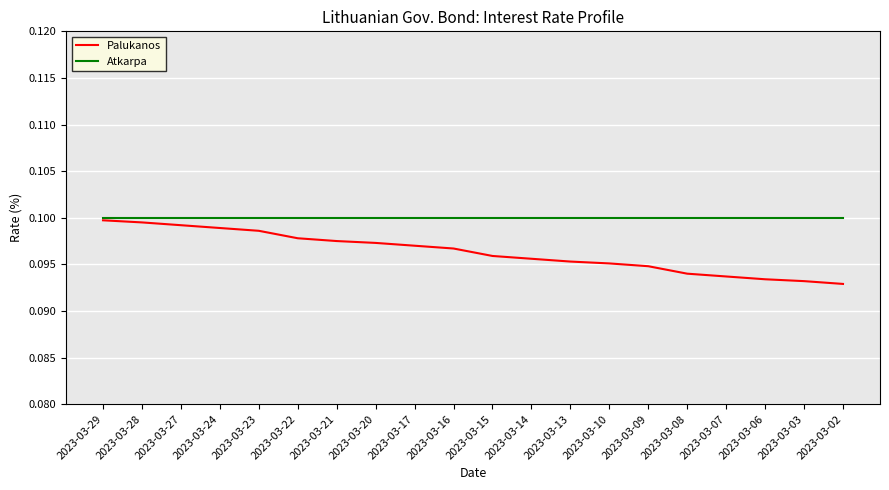

Is the value of Palukanos at 2023-03-03 greater than the value of Atkarpa at 2023-03-17?

No